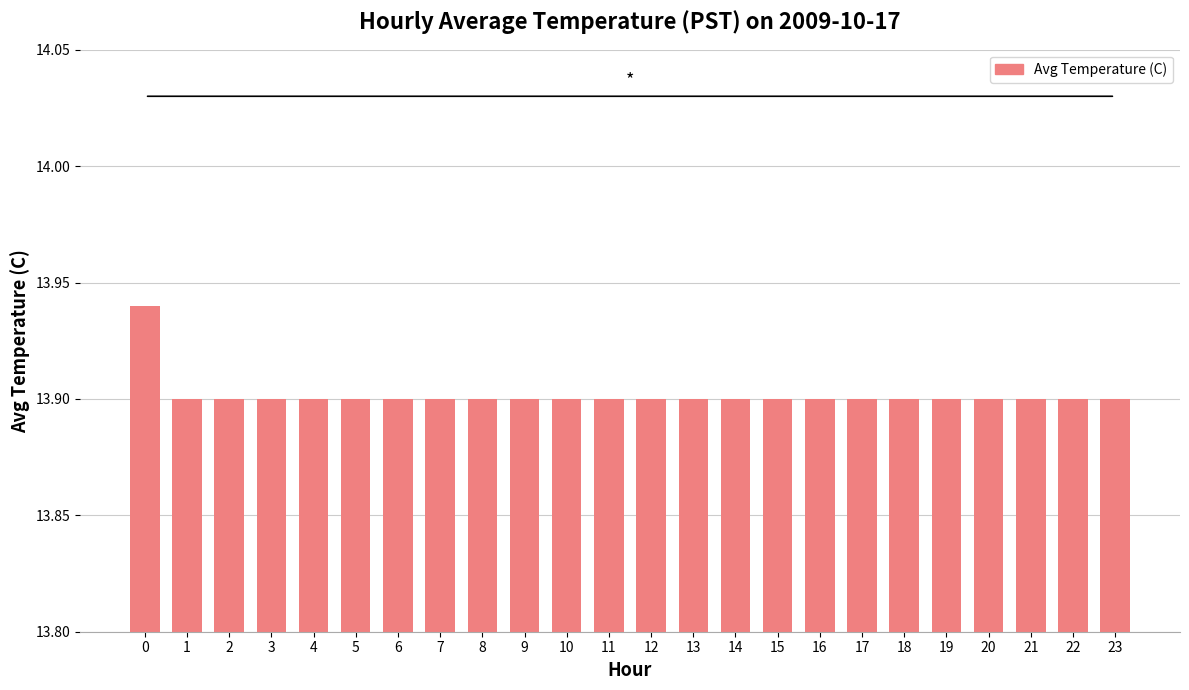

What is the ratio of the value at 5 to the value at 0?

1.0